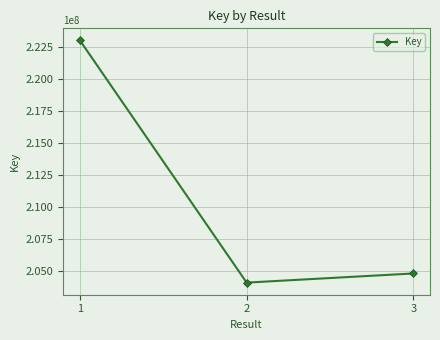

Reading right to left, what are all the values shown in this chart?

3=204798755	2=204084244	1=222999334